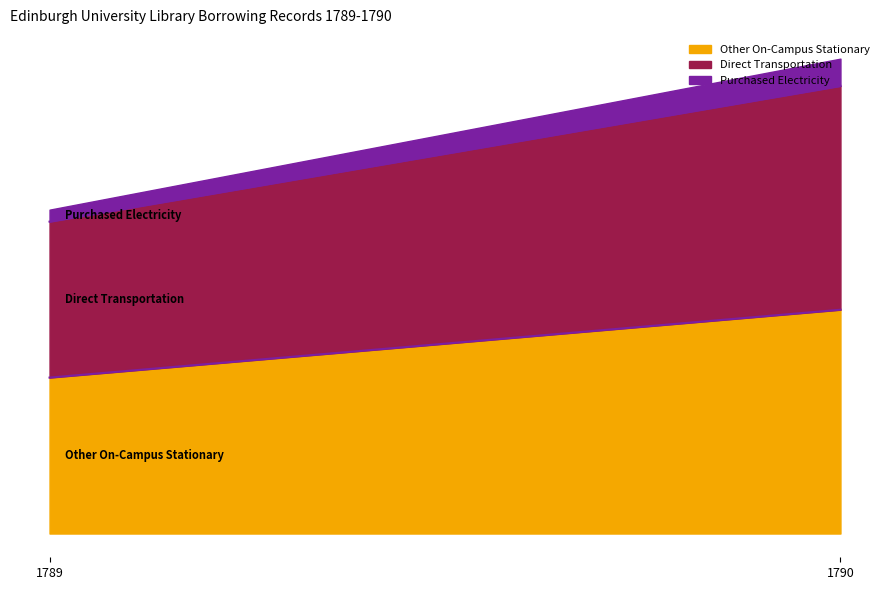

What are all the series names shown in the legend?

Other On-Campus Stationary, Direct Transportation, Purchased Electricity